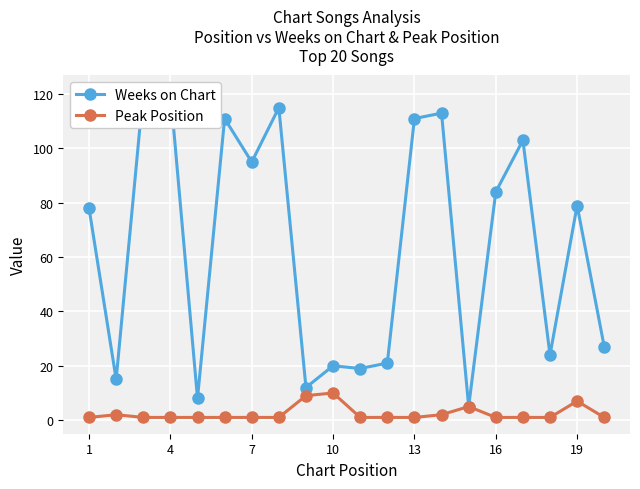

What is the average value of the Weeks on Chart series?

64